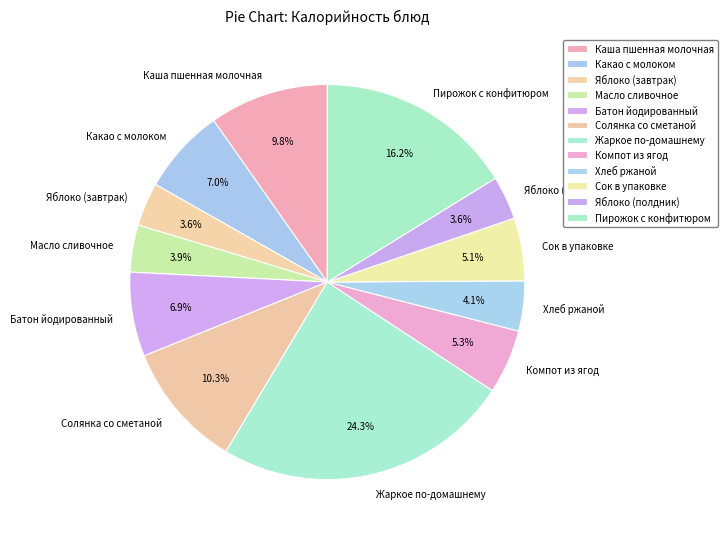

The Каша пшенная молочная slice represents 10% of the pie. True or false?

True